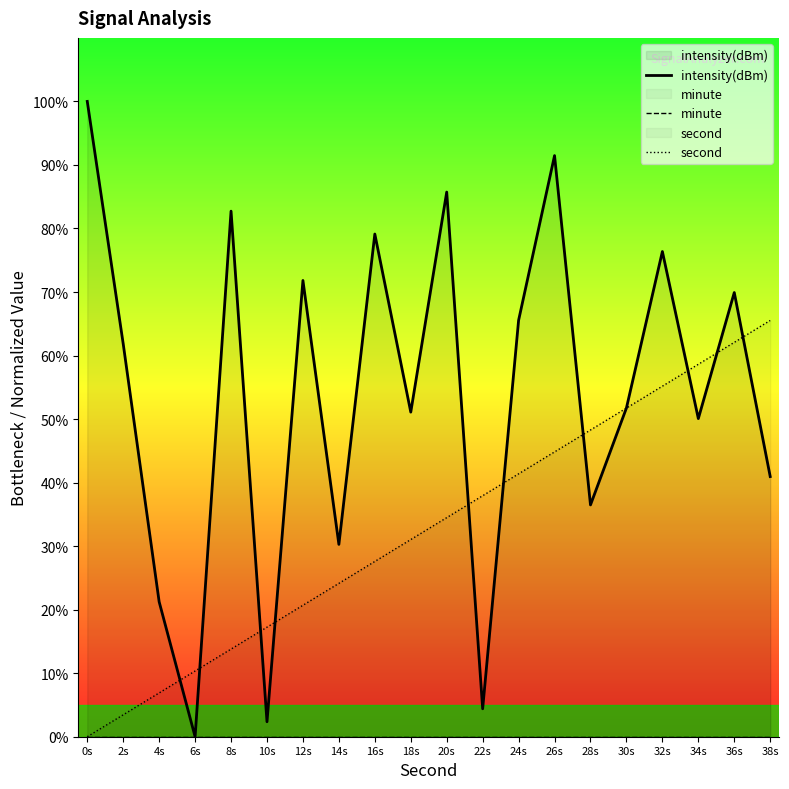

At which category does intensity(dBm) reach its first local valley?

6s